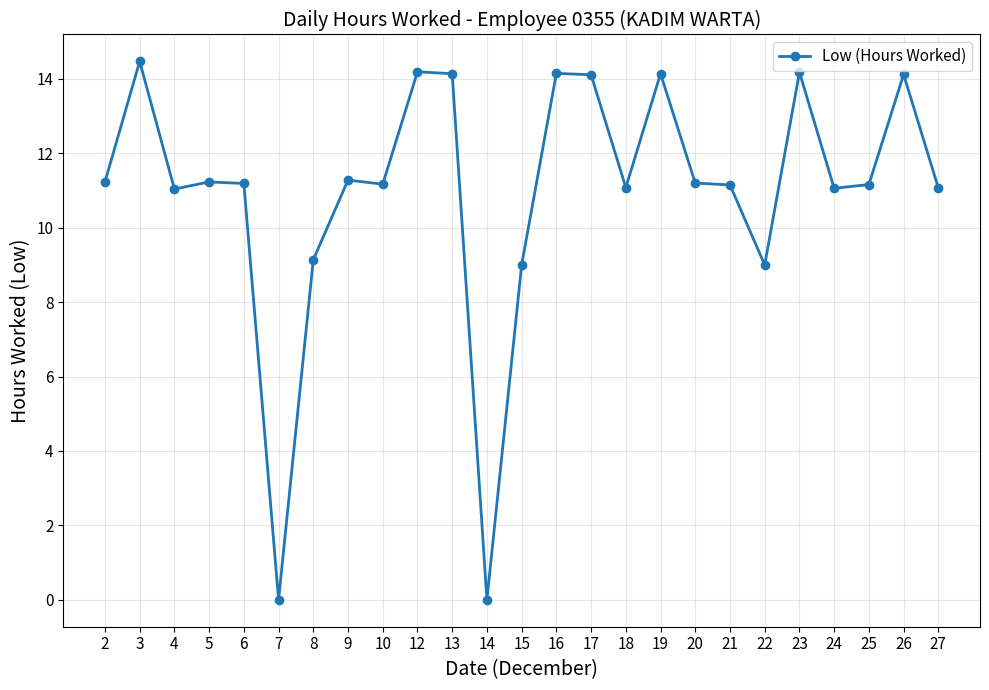

Which label corresponds to the largest value in the chart?

3